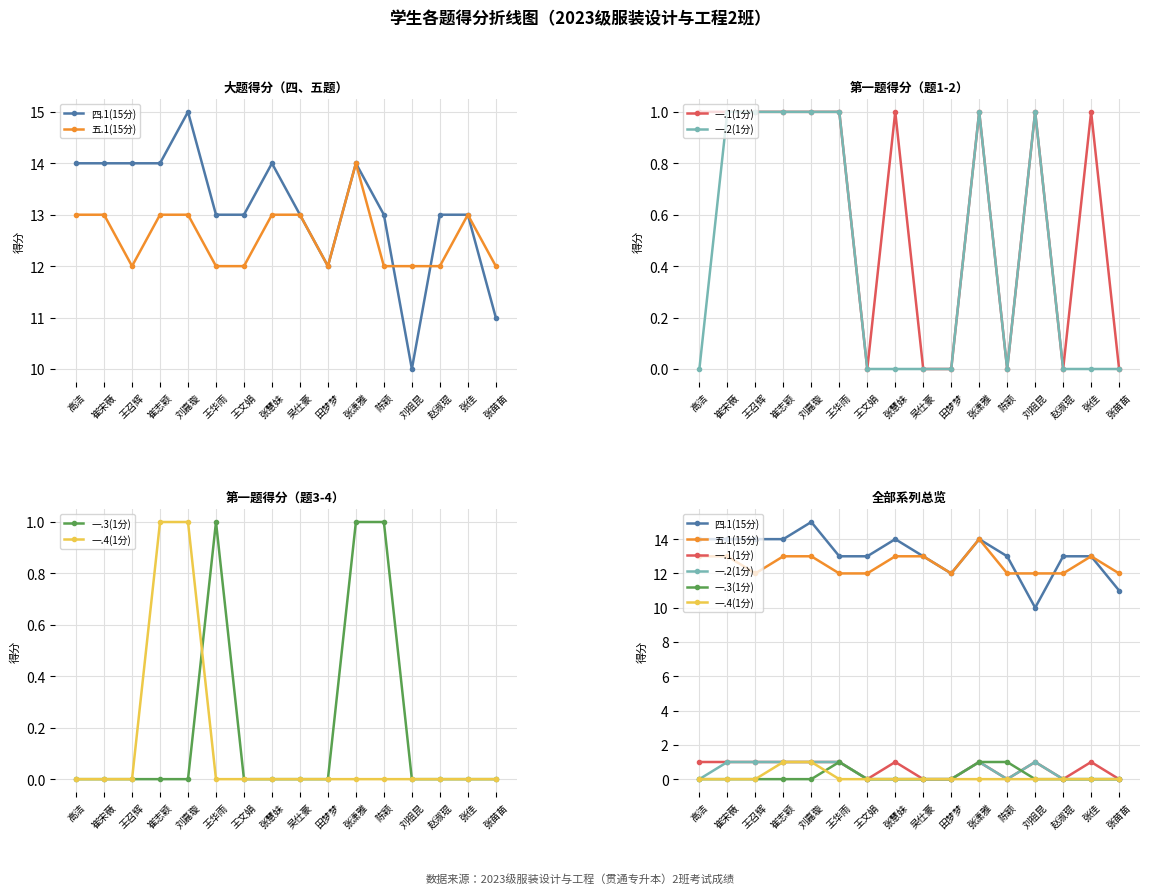

At how many categories does at least one series exceed 11?

16